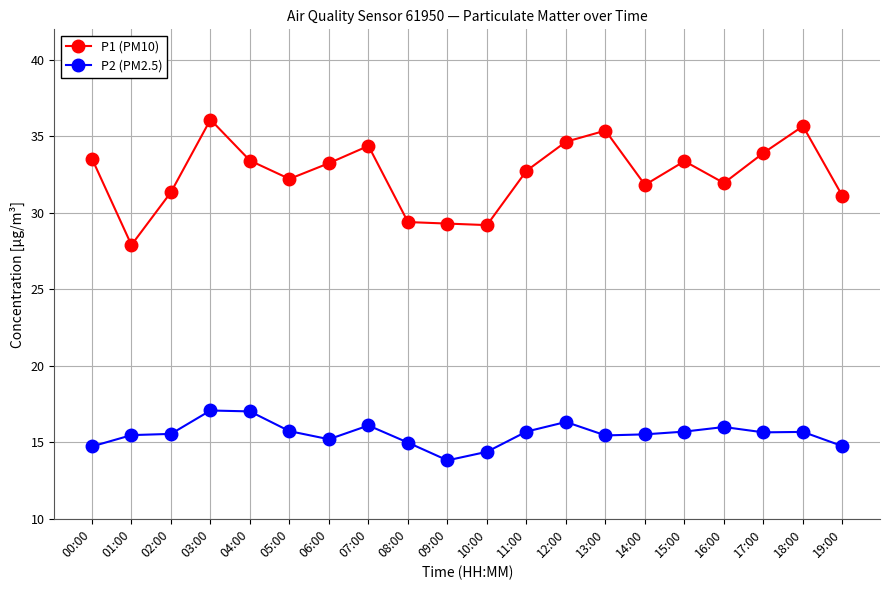

True or false: P1 (PM10) has more than 0 points higher than both neighbors.

True